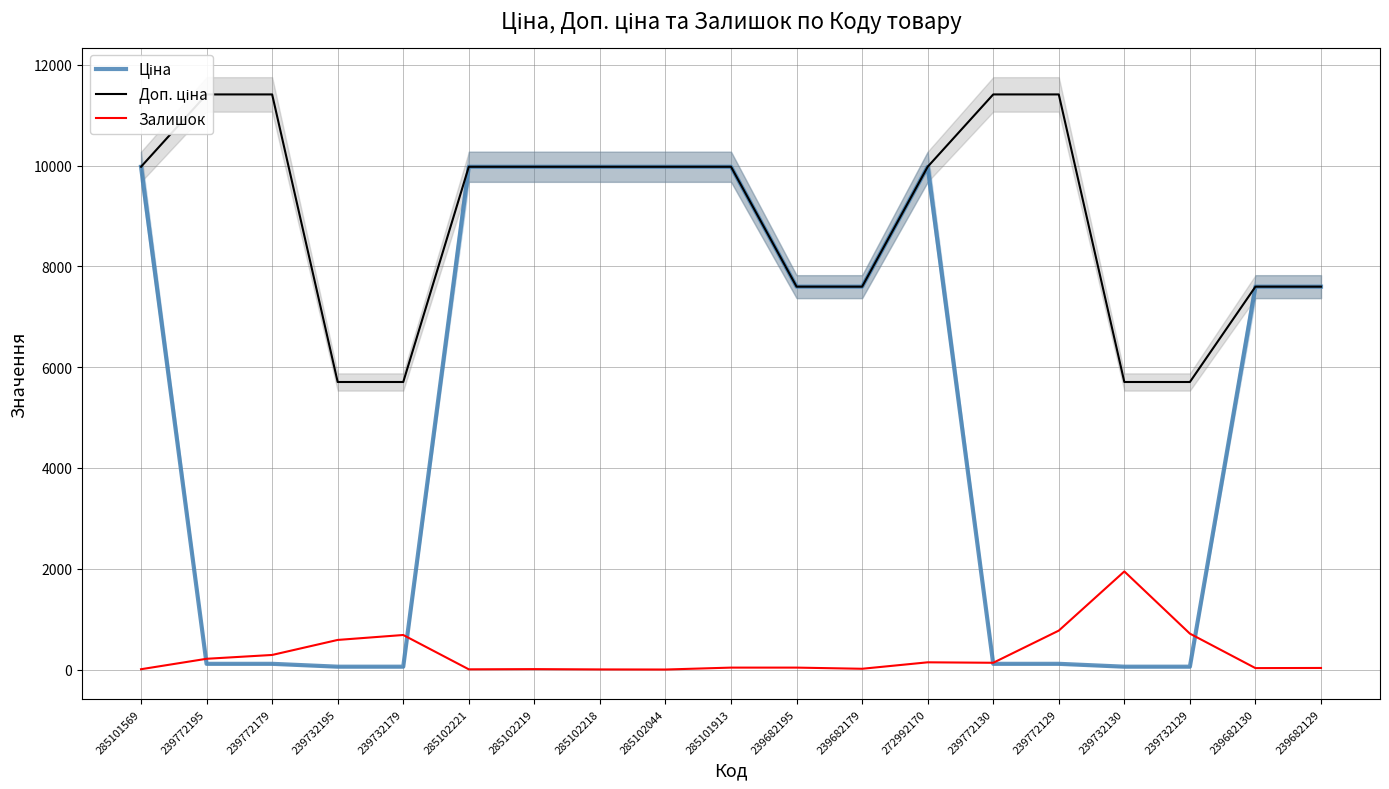

Rank the categories by Доп. ціна value from highest to lowest.

239772195, 239772179, 239772130, 239772129, 285101569, 285102221, 285102219, 285102218, 285102044, 285101913, 272992170, 239682195, 239682179, 239682130, 239682129, 239732195, 239732179, 239732130, 239732129